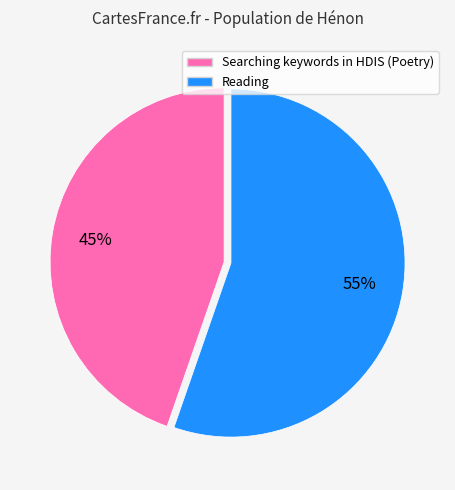

Combined, do Searching keywords in HDIS (Poetry) and Reading account for over 50%?

Yes